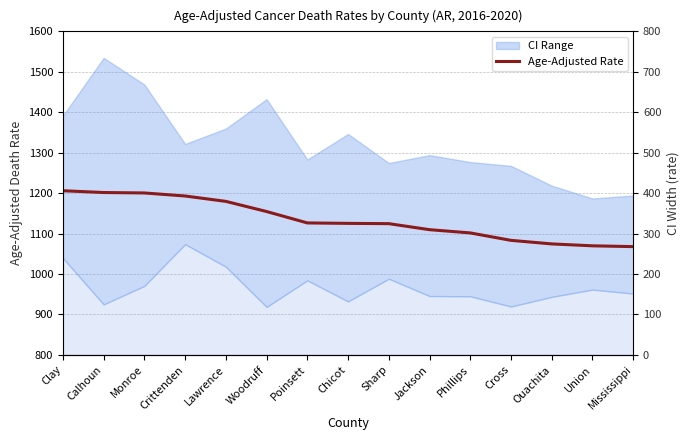

What is the value of the 2nd point from the left?

1201.5